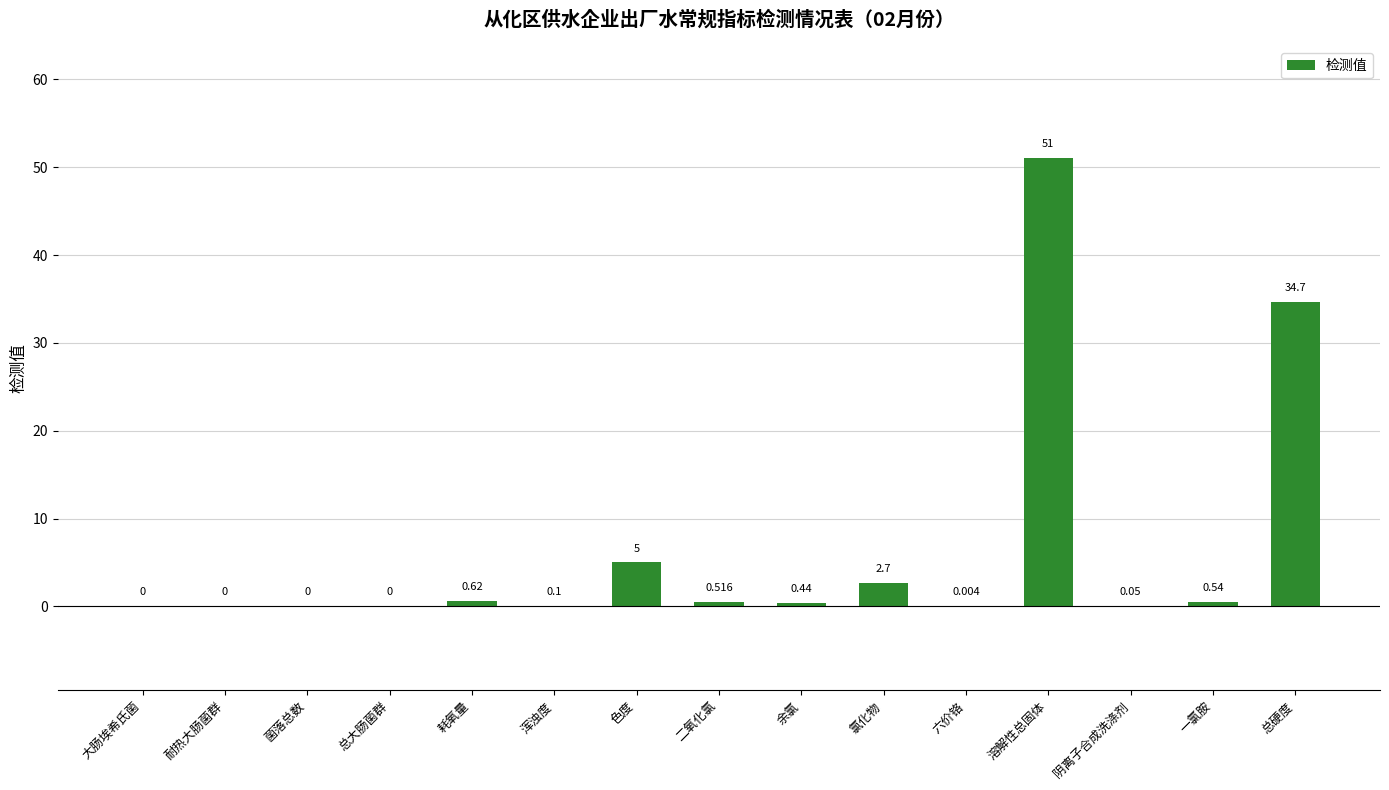

Where is the data nearest to the value 25?

总硬度